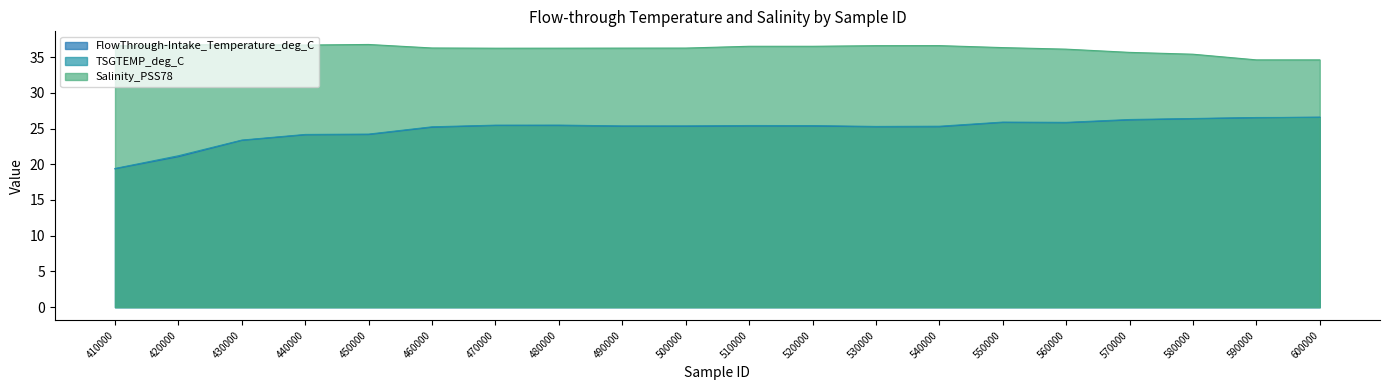

Which series has the largest total across all categories?

Salinity_PSS78